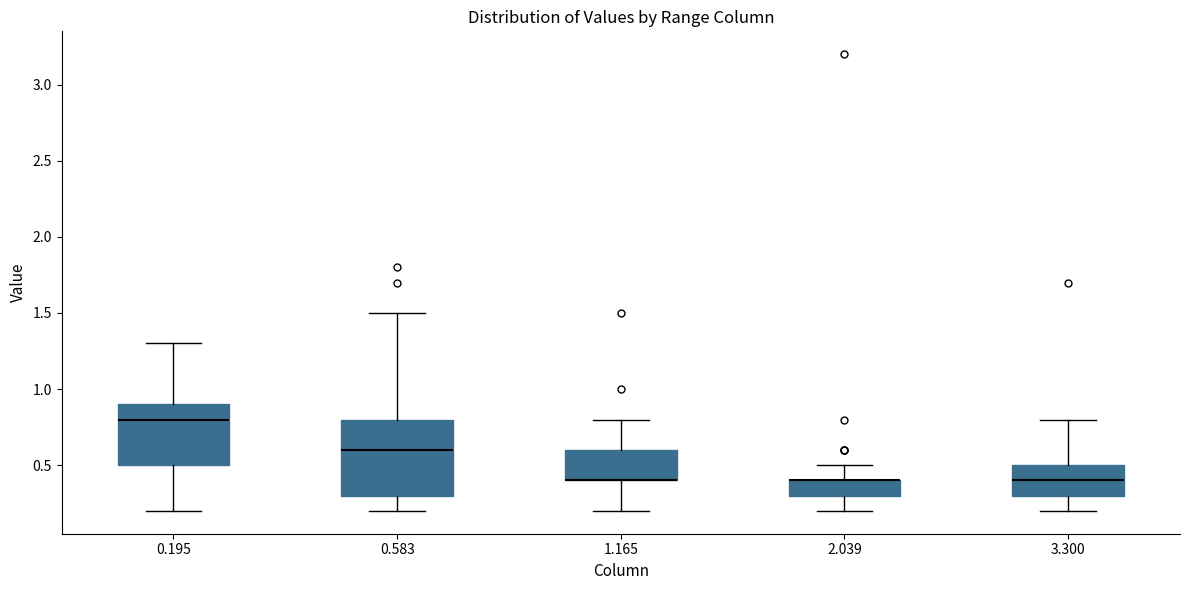

Reading left to right, read every box against the y-axis: the position of its median line, the range the box covers, and the ends of its whiskers. The values are not printed on the chart, so give them approximately, as read against the axis.

0.195: median 0.8, box 0.5 to 0.9, whiskers 0.2 to 1.3
0.583: median 0.6, box 0.3 to 0.8, whiskers 0.2 to 1.5
1.165: median 0.4 (drawn on the box's lower edge), box 0.4 to 0.6, whiskers 0.2 to 0.8
2.039: median 0.4 (drawn on the box's upper edge), box 0.3 to 0.4, whiskers 0.2 to 0.5
3.300: median 0.4, box 0.3 to 0.5, whiskers 0.2 to 0.8